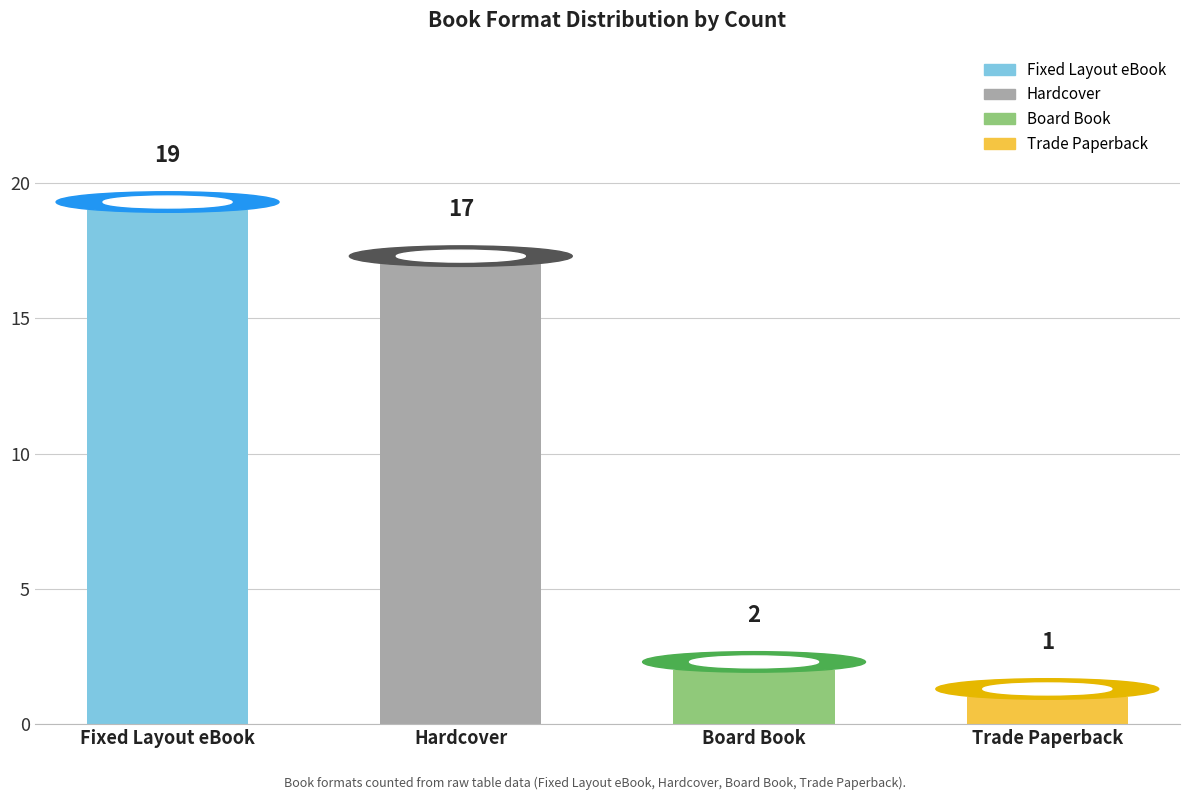

At which label is the value closest to 12?

Hardcover